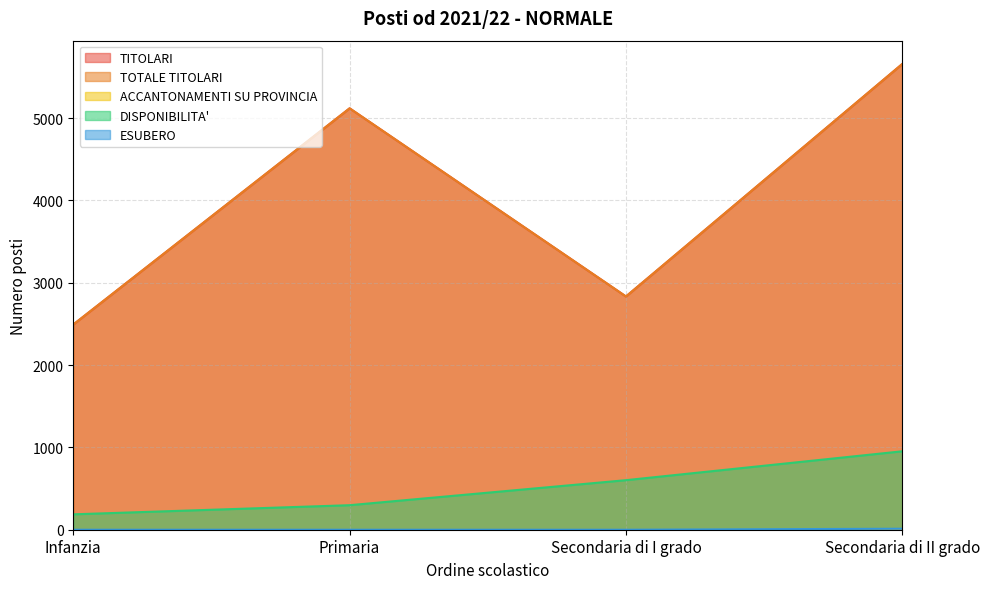

What value does the ESUBERO series have at Secondaria di II grado, to the nearest 5?

10